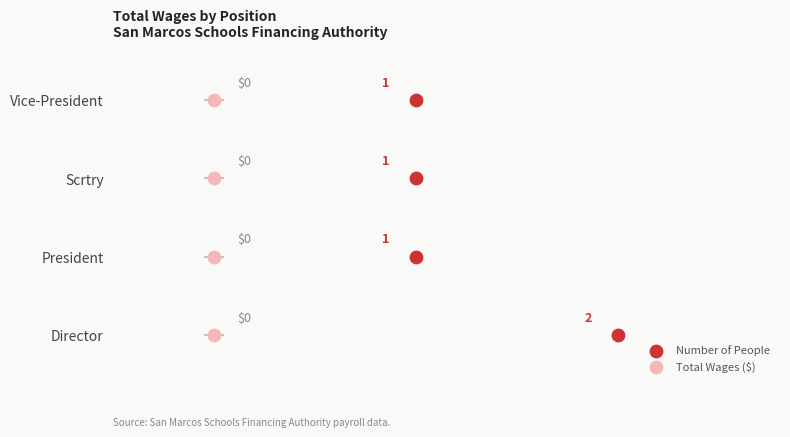

What is the total value across all series at 0.0?

2